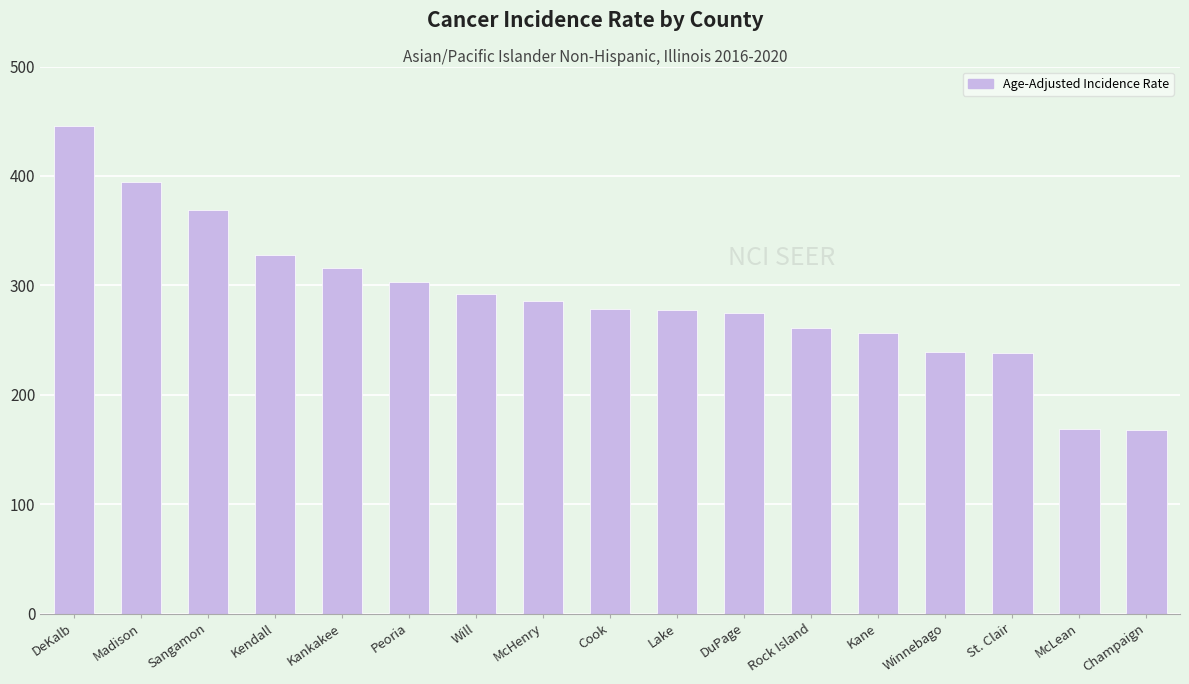

What is the sum of all values?

4894.3